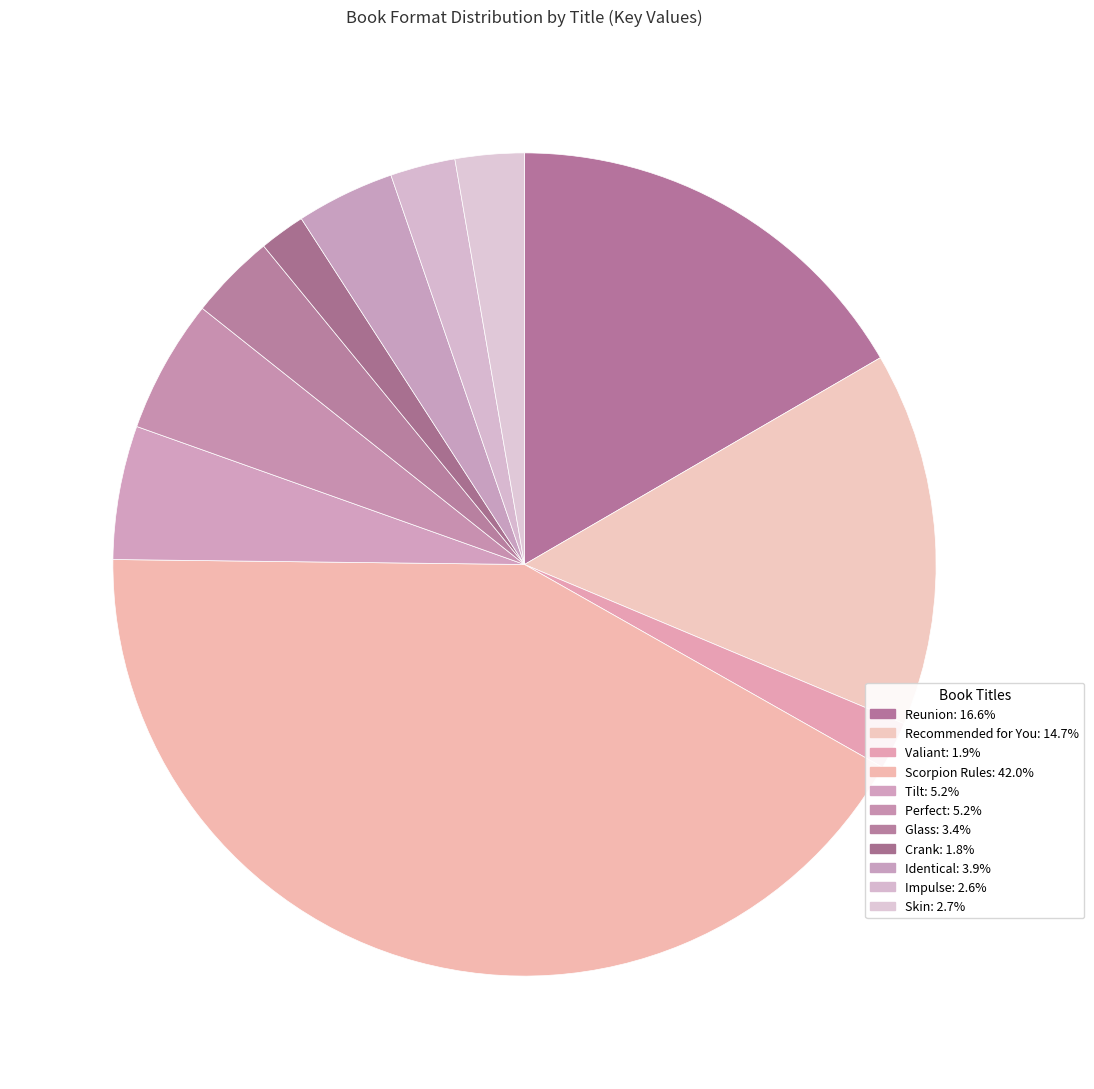

Between Impulse and Scorpion Rules, which is larger?

Scorpion Rules